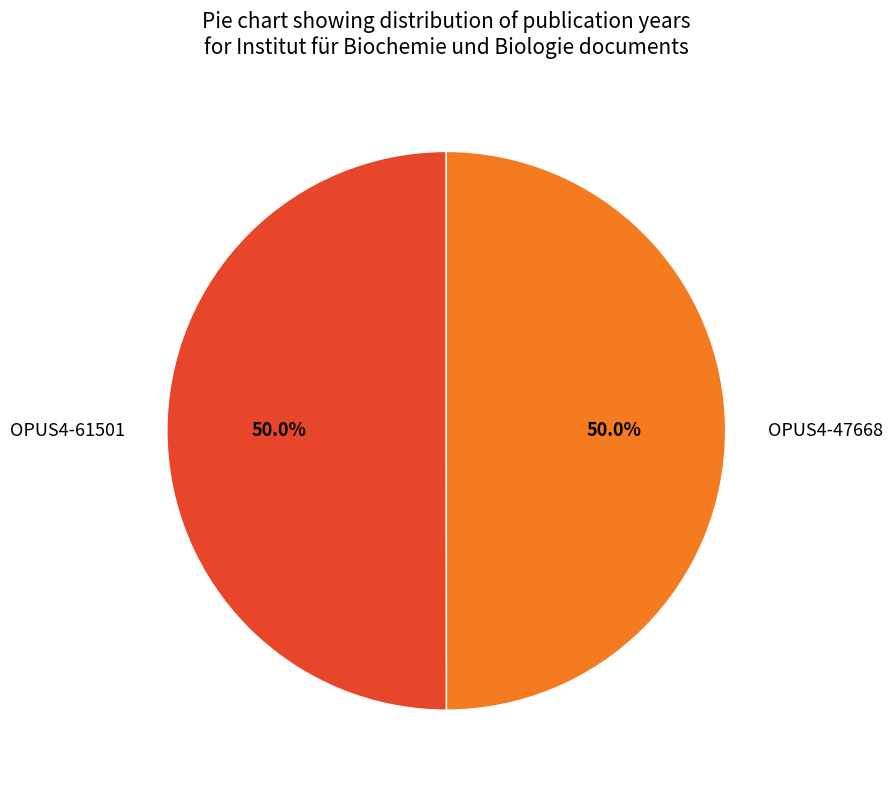

True or false: OPUS4-61501 accounts for 38% of the total.

False